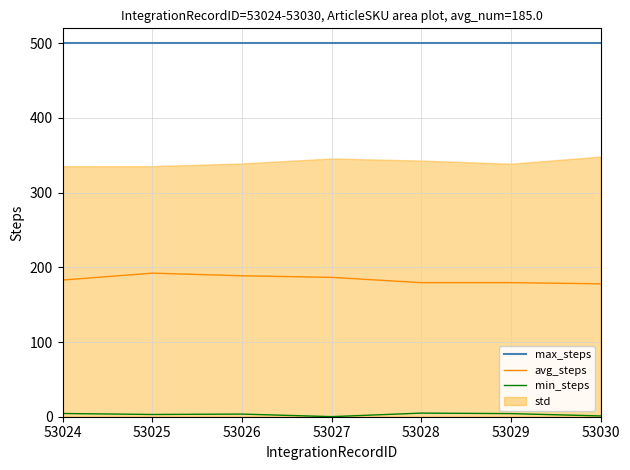

Is the value of max_steps at 53026 greater than the value of avg_steps at 53030?

Yes